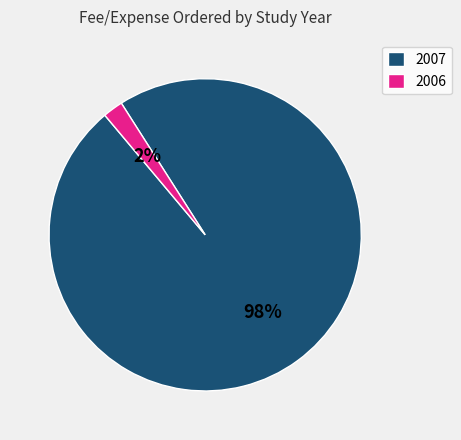

How many slices are in this pie chart?

2